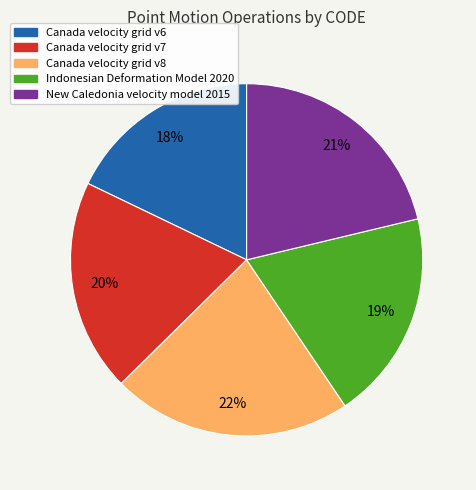

Which slice is the smallest?

Canada velocity grid v6